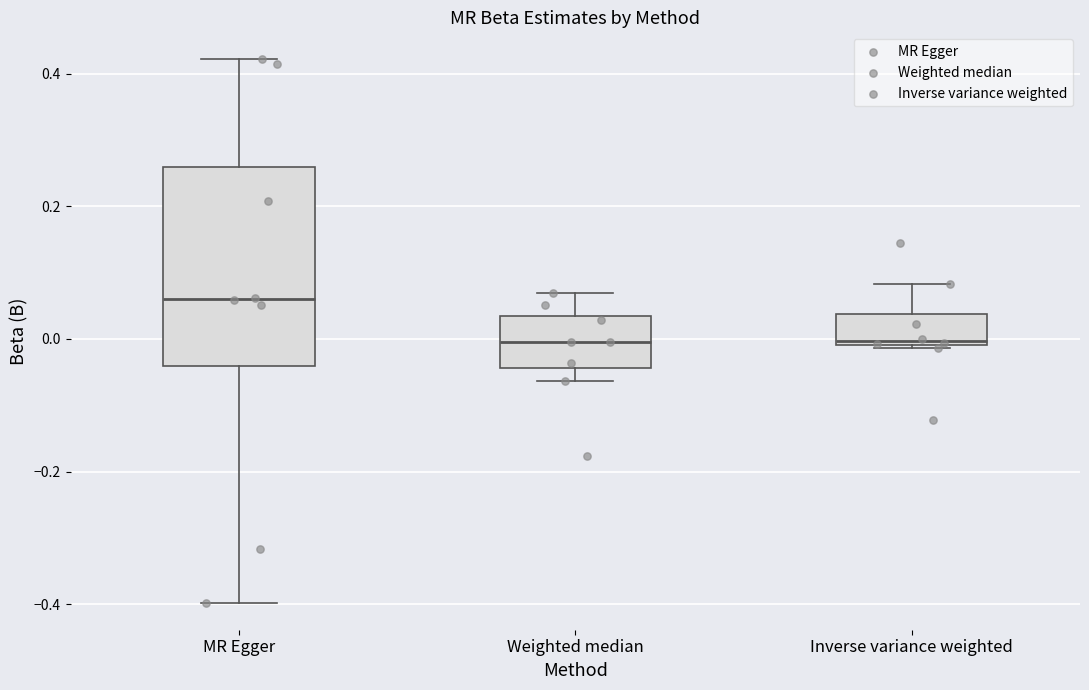

Reading left to right, transcribe this box plot: for each box, give where its median line is, the range the box spans, and where its two whiskers end, as read against the y-axis. The values are not printed on the chart, so give them approximately, as read against the axis.

MR Egger: median 0.06, box -0.04 to 0.26, whiskers -0.40 to 0.42
Weighted median: median 0.00, box -0.04 to 0.04, whiskers -0.06 to 0.06
Inverse variance weighted: median 0.00 (just above the box's lower edge), box 0.00 to 0.04, whiskers -0.02 to 0.08